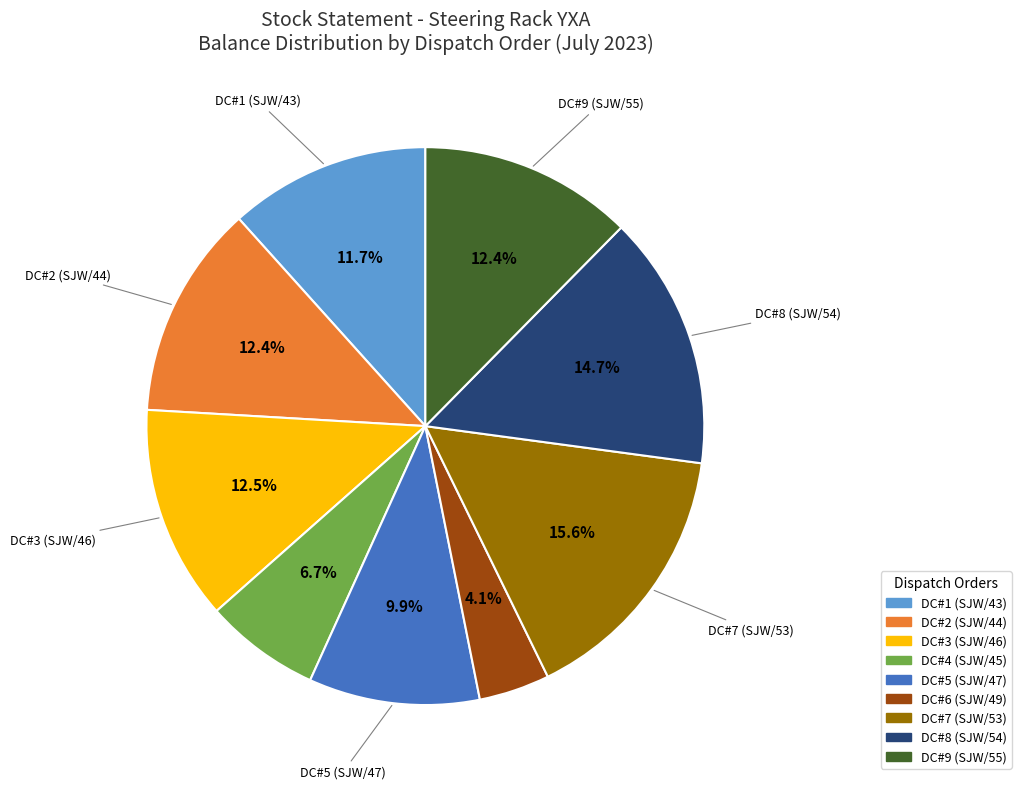

Does any single category account for the majority?

No